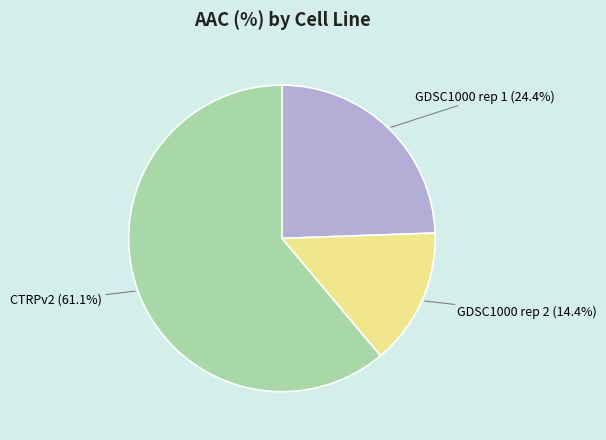

Which has a higher value, GDSC1000 rep 1 or GDSC1000 rep 2?

GDSC1000 rep 1